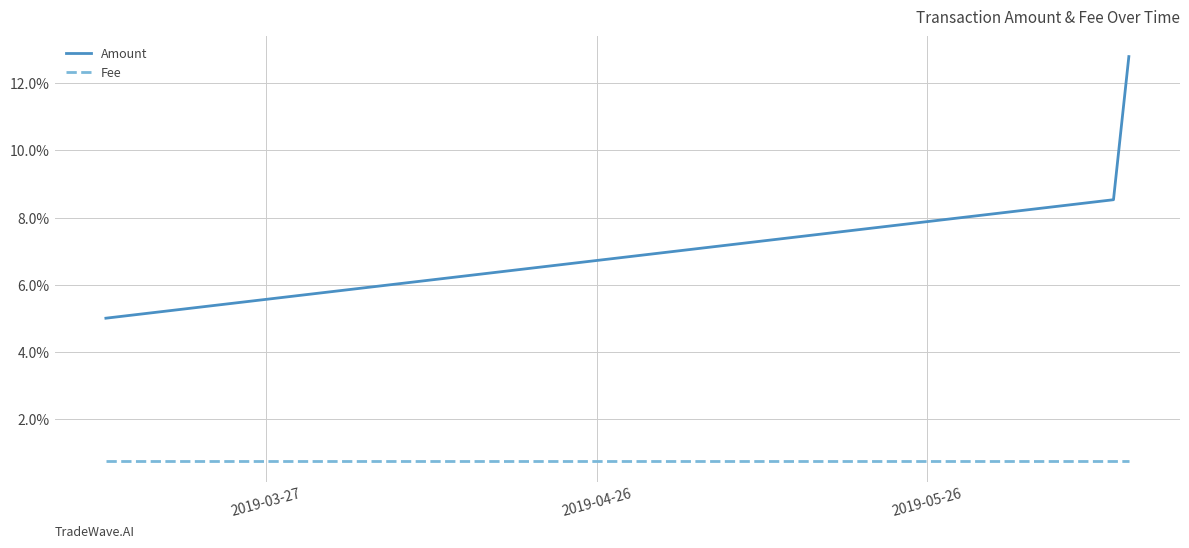

Does the chart have visible grid lines?

Yes